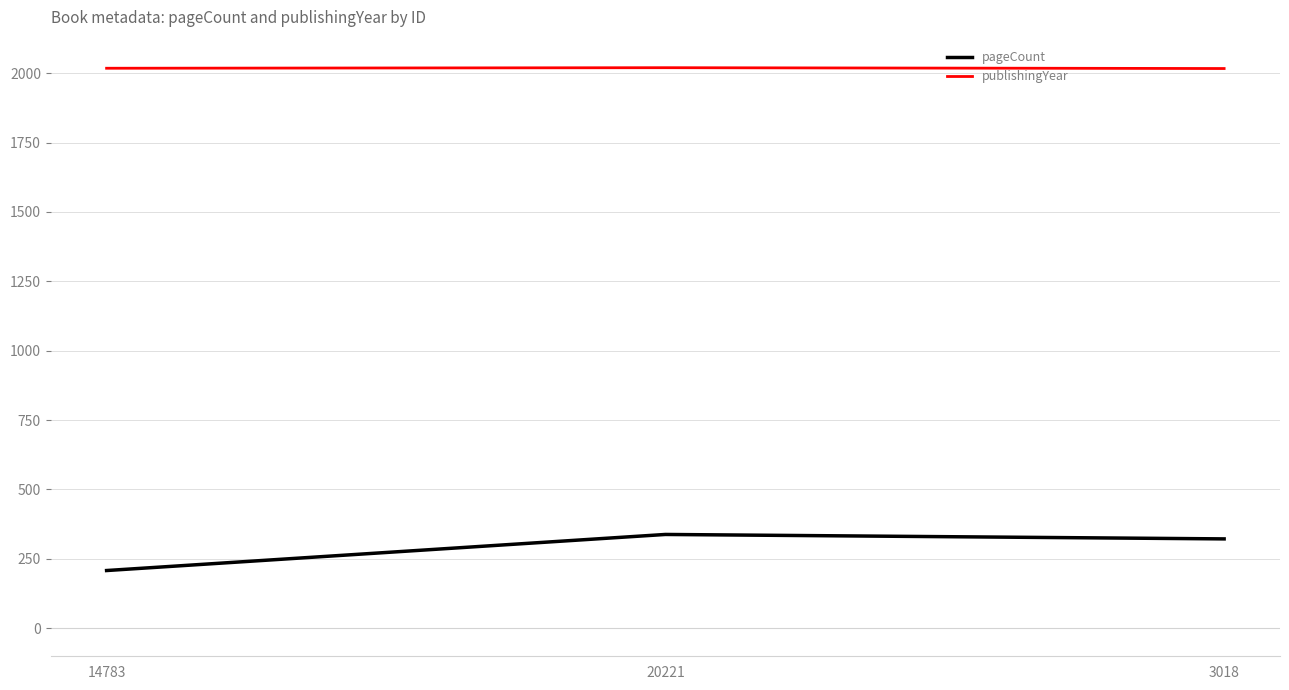

What is the sum of all pageCount values?

868